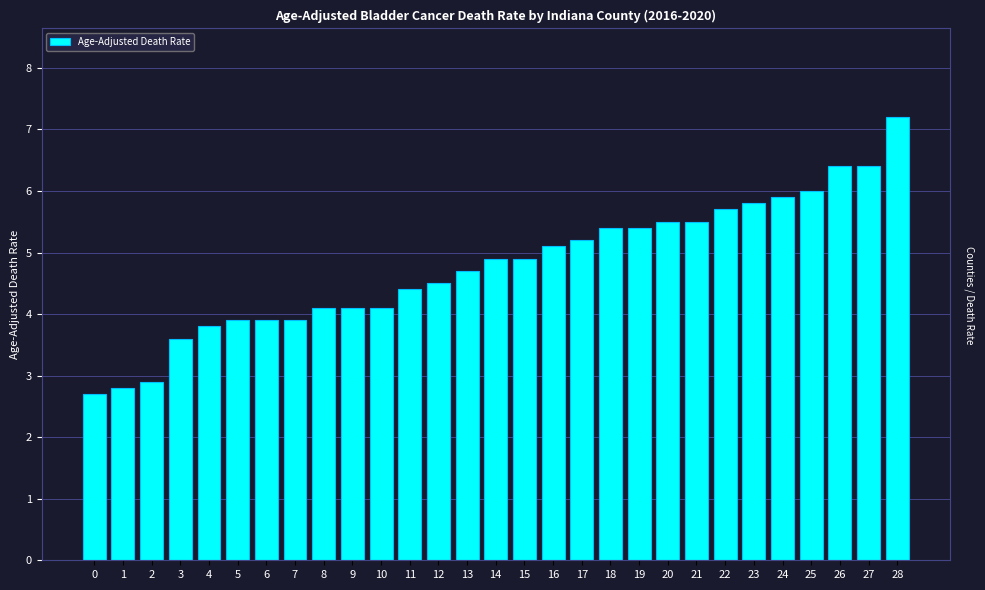

Reading left to right, transcribe all the data shown in this chart.

2.7	2.8	2.9	3.6	3.8	3.9	3.9	3.9	4.1	4.1	4.1	4.4	4.5	4.7	4.9	4.9	5.1	5.2	5.4	5.4	5.5	5.5	5.7	5.8	5.9	6.0	6.4	6.4	7.2